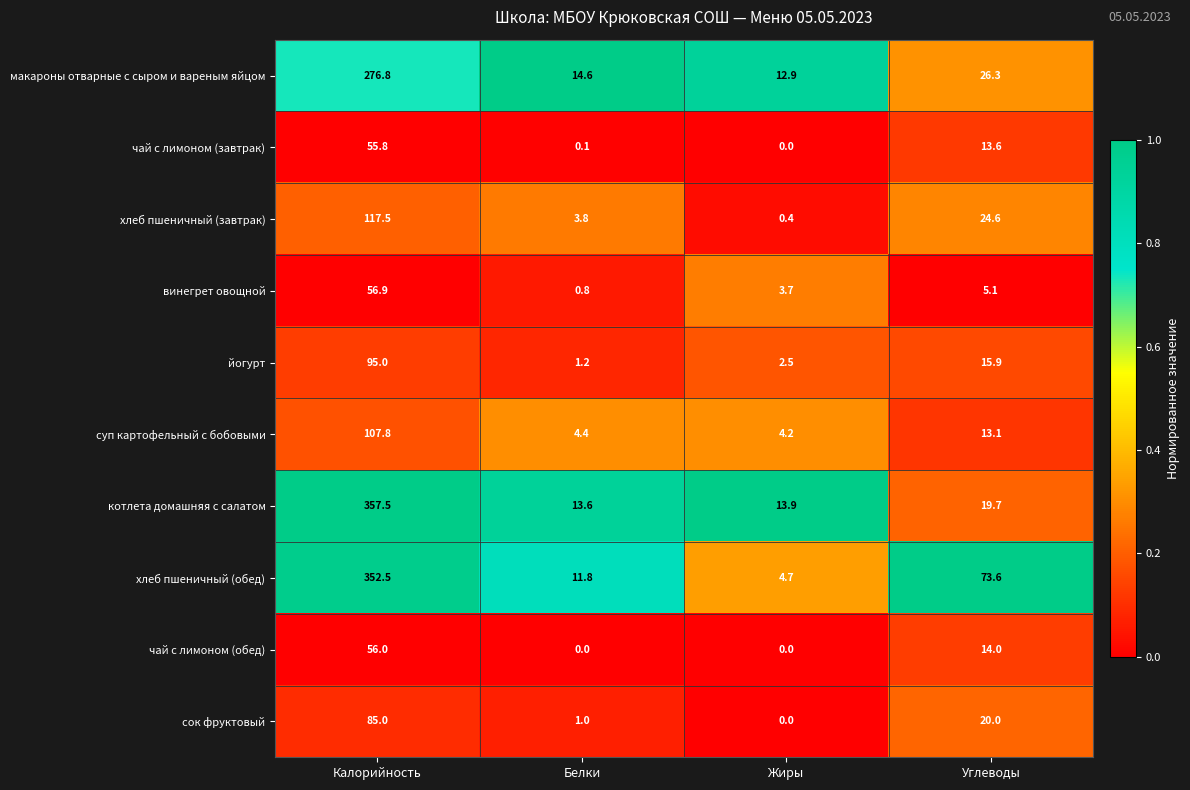

What is the difference between the хлеб пшеничный (обед) values at Калорийность and Белки?

340.7